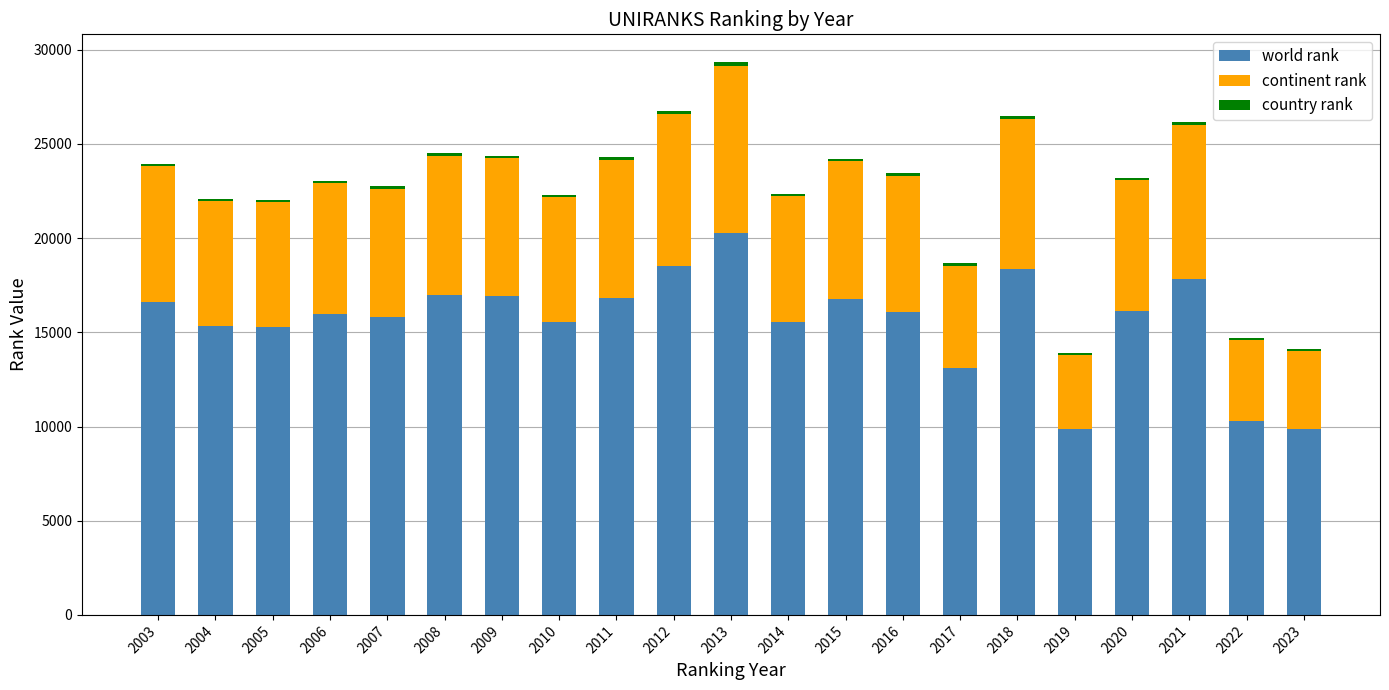

How many series are shown in this chart?

3